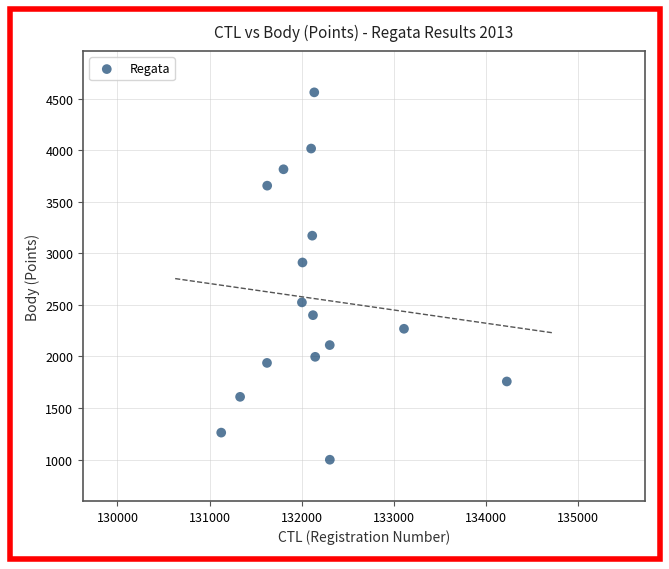

What Y value in the scatter plot is closest to 2779?

2911